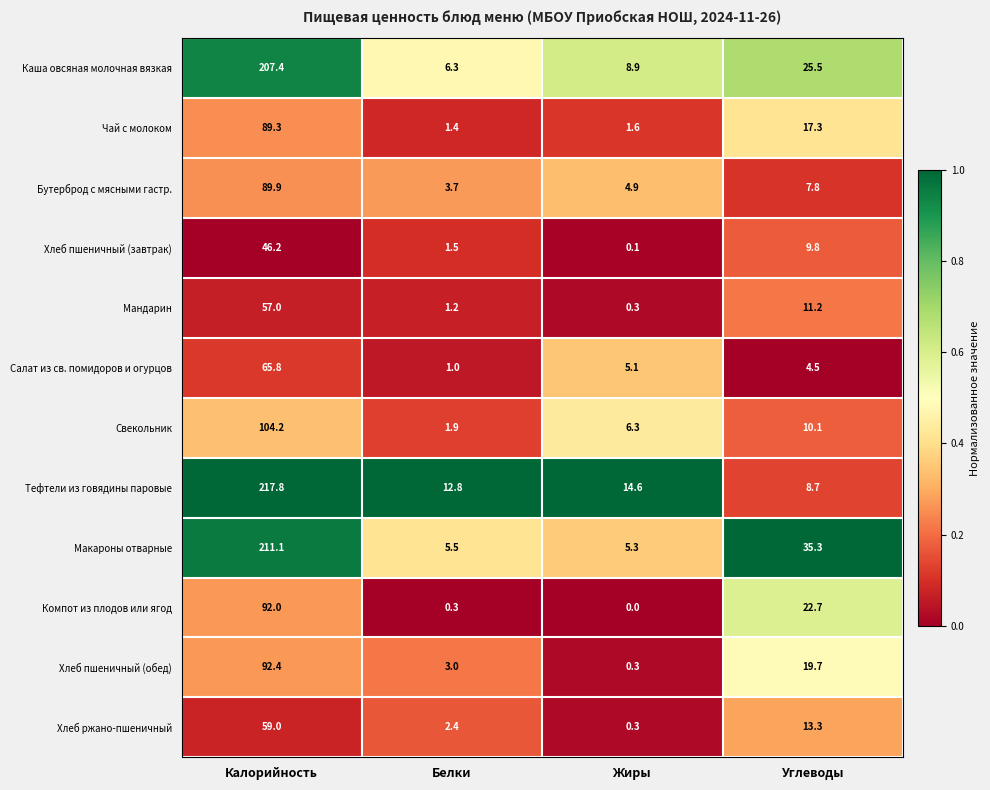

What is the total value across all series at Белки?

41.0